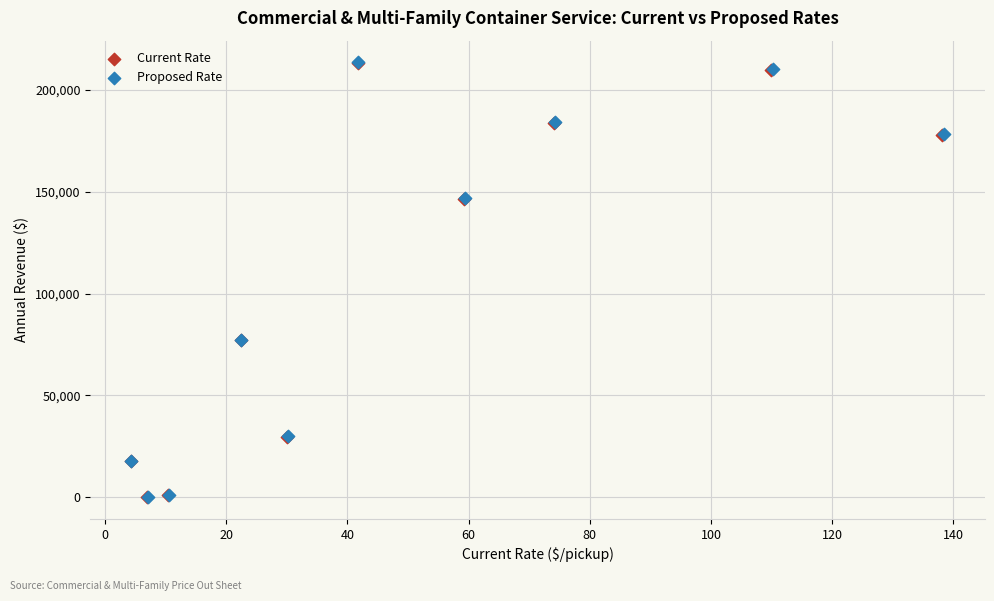

Which series has the largest Y range (max minus min)?

Proposed Rate